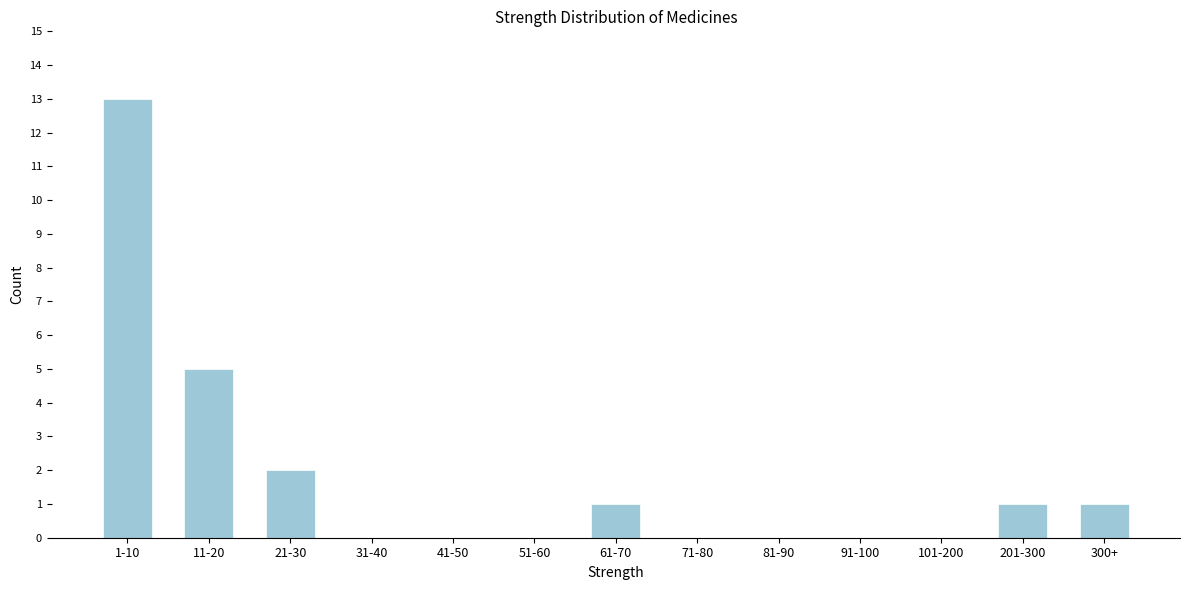

Reading left to right, extract all data points from this chart.

1-10=13	11-20=5	21-30=2	31-40=0	41-50=0	51-60=0	61-70=1	71-80=0	81-90=0	91-100=0	101-200=0	201-300=1	300+=1